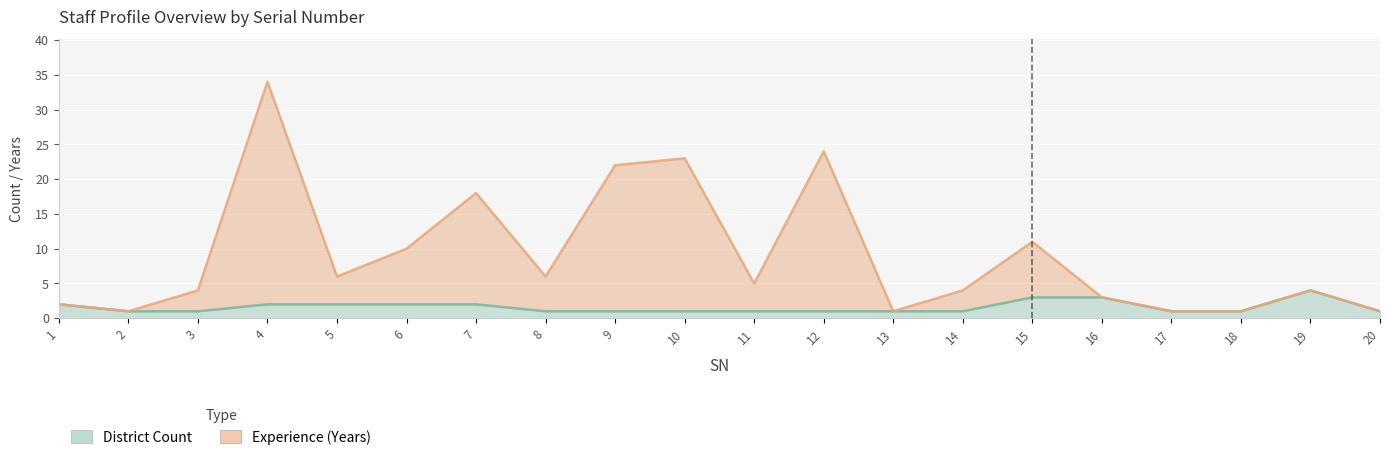

Reading left to right, extract all data points from this chart.

District Count: 1=2	2=1	3=1	4=2	5=2	6=2	7=2	8=1	9=1	10=1	11=1	12=1	13=1	14=1	15=3	16=3	17=1	18=1	19=4	20=1
Experience (Years): 1=2	2=1	3=4	4=34	5=6	6=10	7=18	8=6	9=22	10=23	11=5	12=24	13=1	14=4	15=11	16=3	17=1	18=1	19=4	20=1